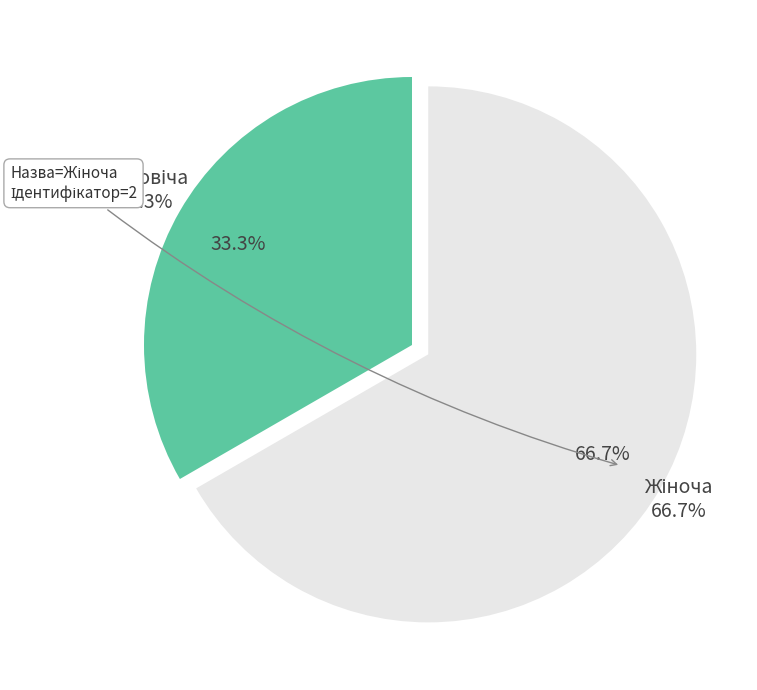

The Жіноча slice represents 59% of the pie. True or false?

False